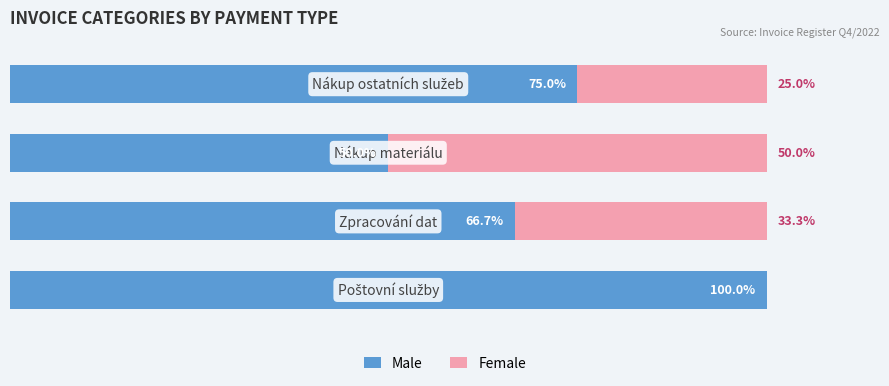

What are all the series names shown in the legend?

Male, Female